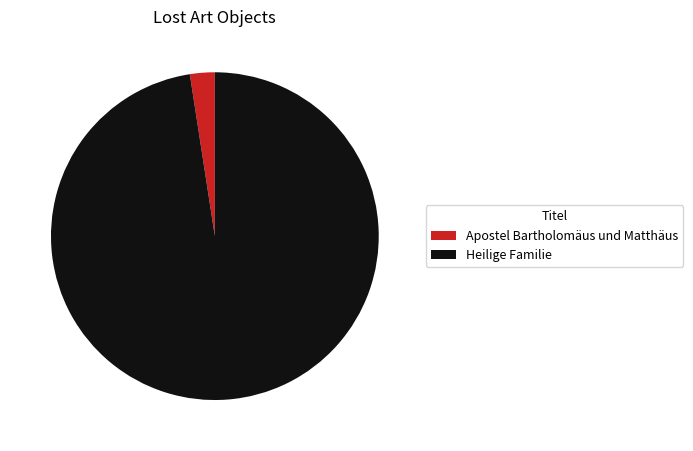

How many segments does this pie chart have?

2